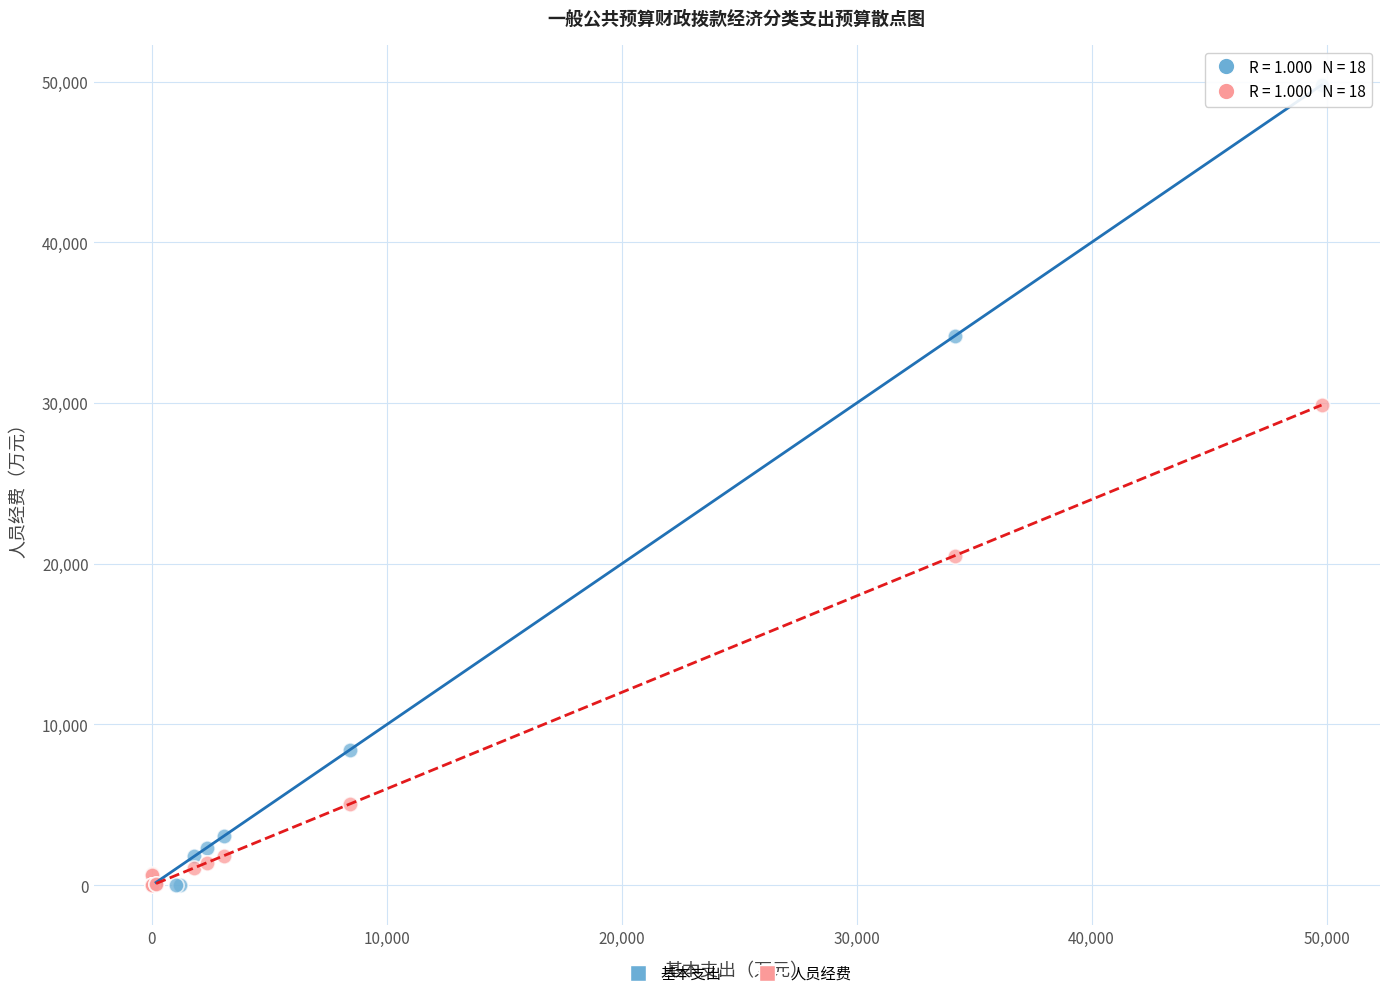

Which series has the largest Y range (max minus min)?

基本支出